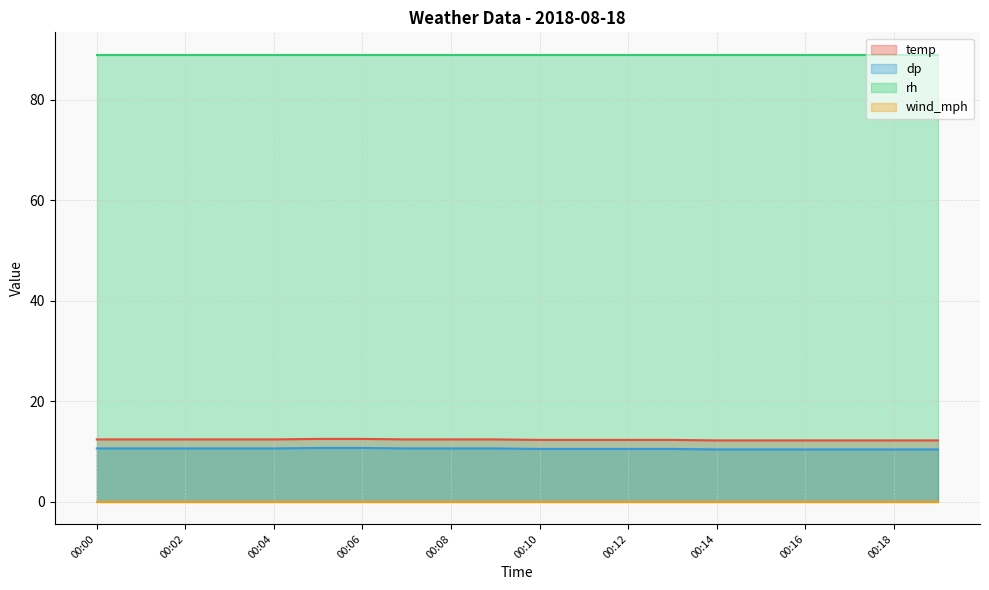

True or false: dp and temp intersect in this chart.

False